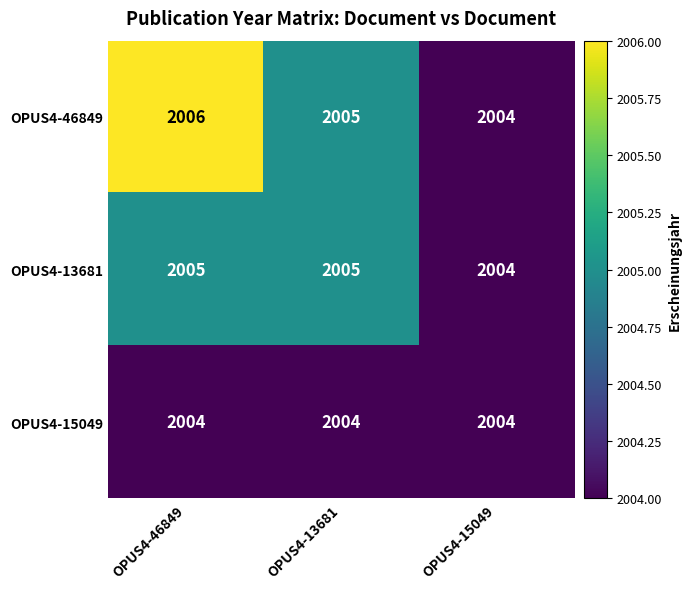

How many OPUS4-46849 values are between 2004 and 2006?

3